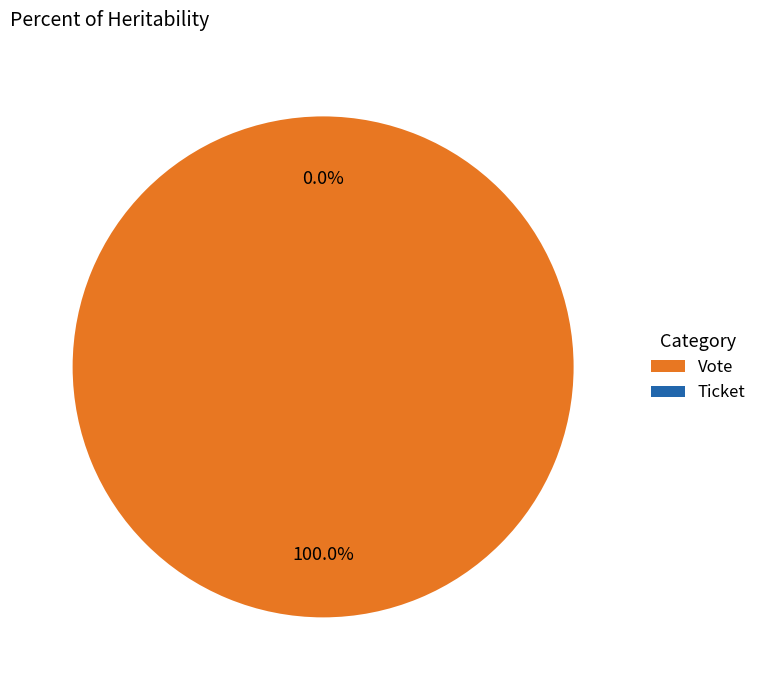

Which slice is the smallest?

Ticket